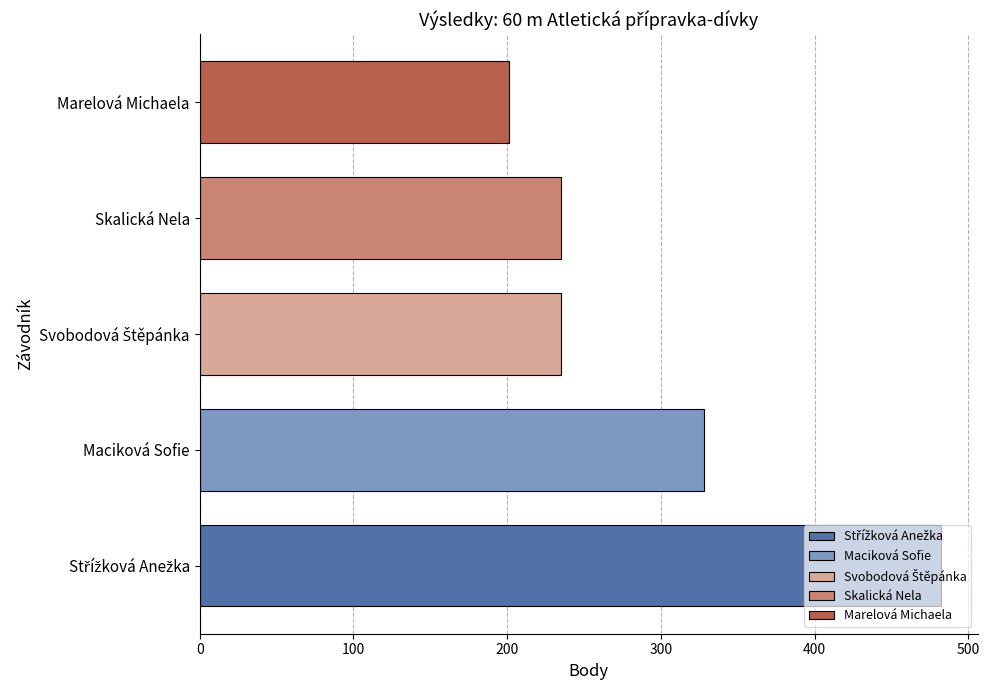

What is the smallest value displayed?

201